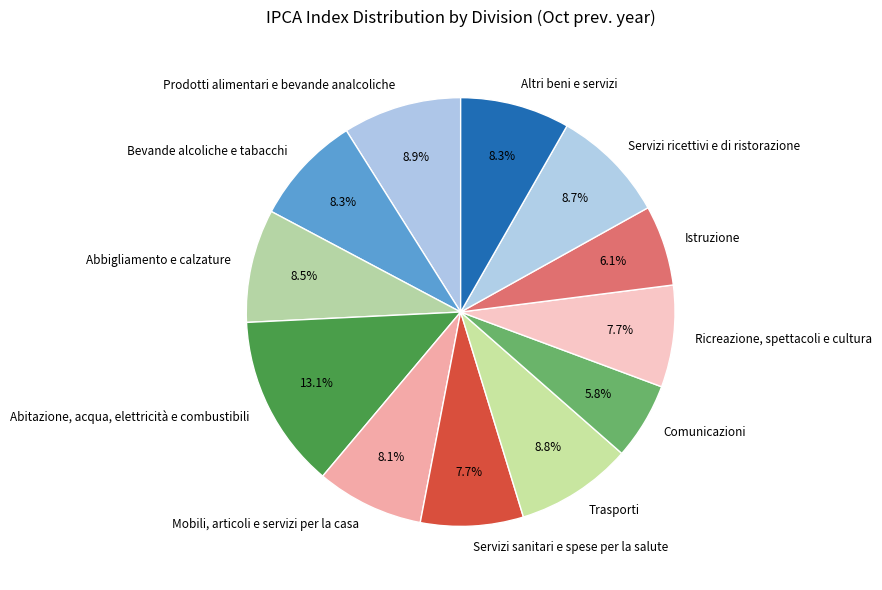

Combined, do Istruzione and Altri beni e servizi account for over 50%?

No